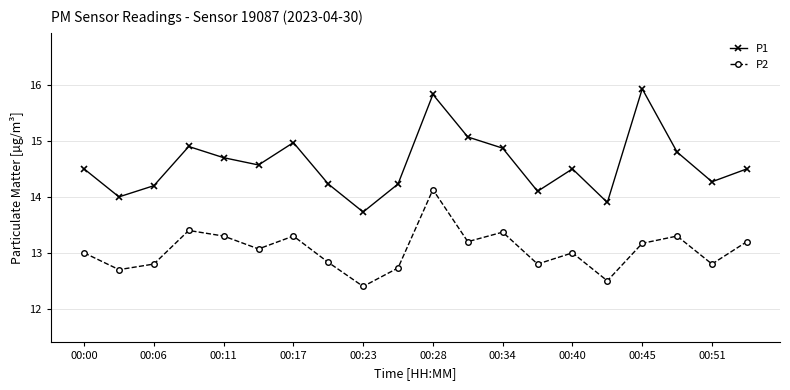

List the series in order of their overall mean, highest first.

P1, P2